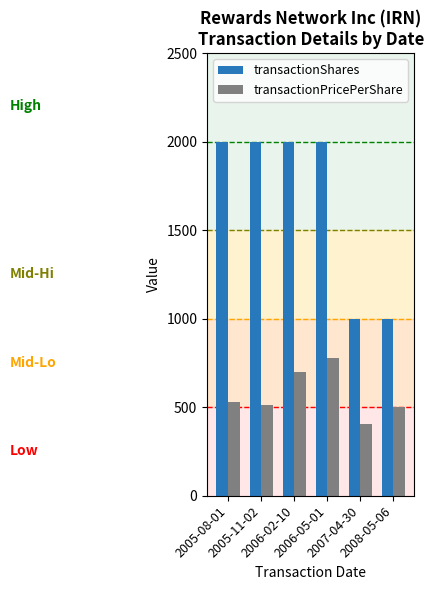

Are the bars horizontal?

No